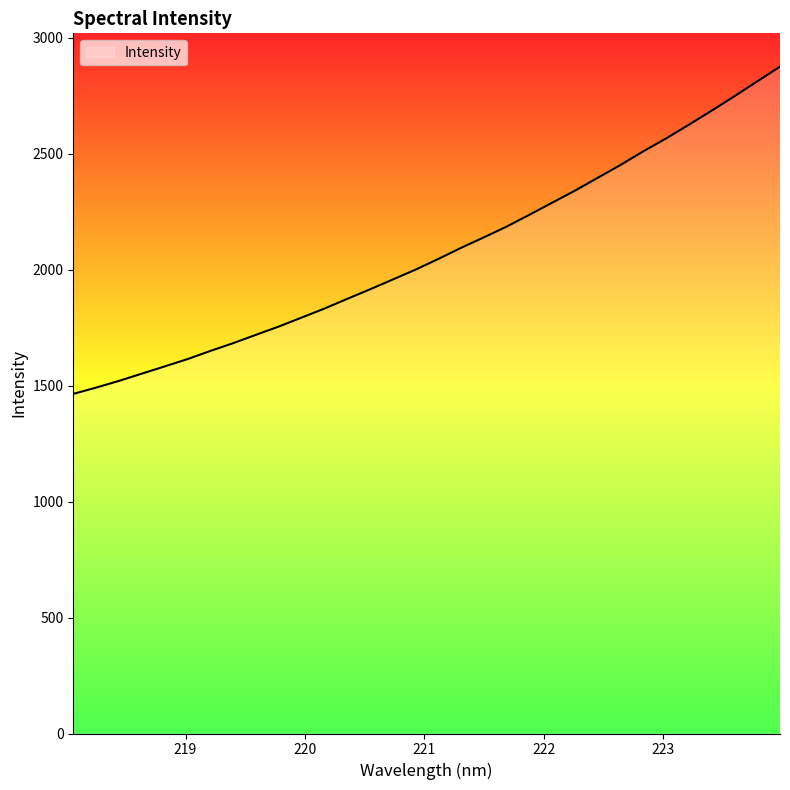

What is the greatest value displayed?

2874.4